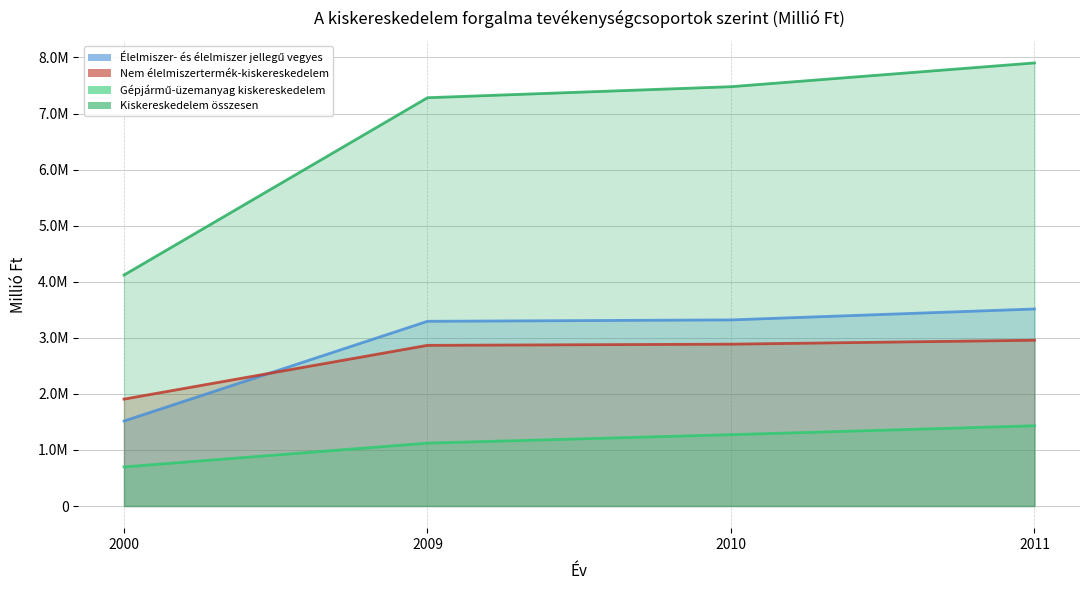

How many data points in Élelmiszer- és élelmiszer jellegű vegyes are less than 3319350?

2